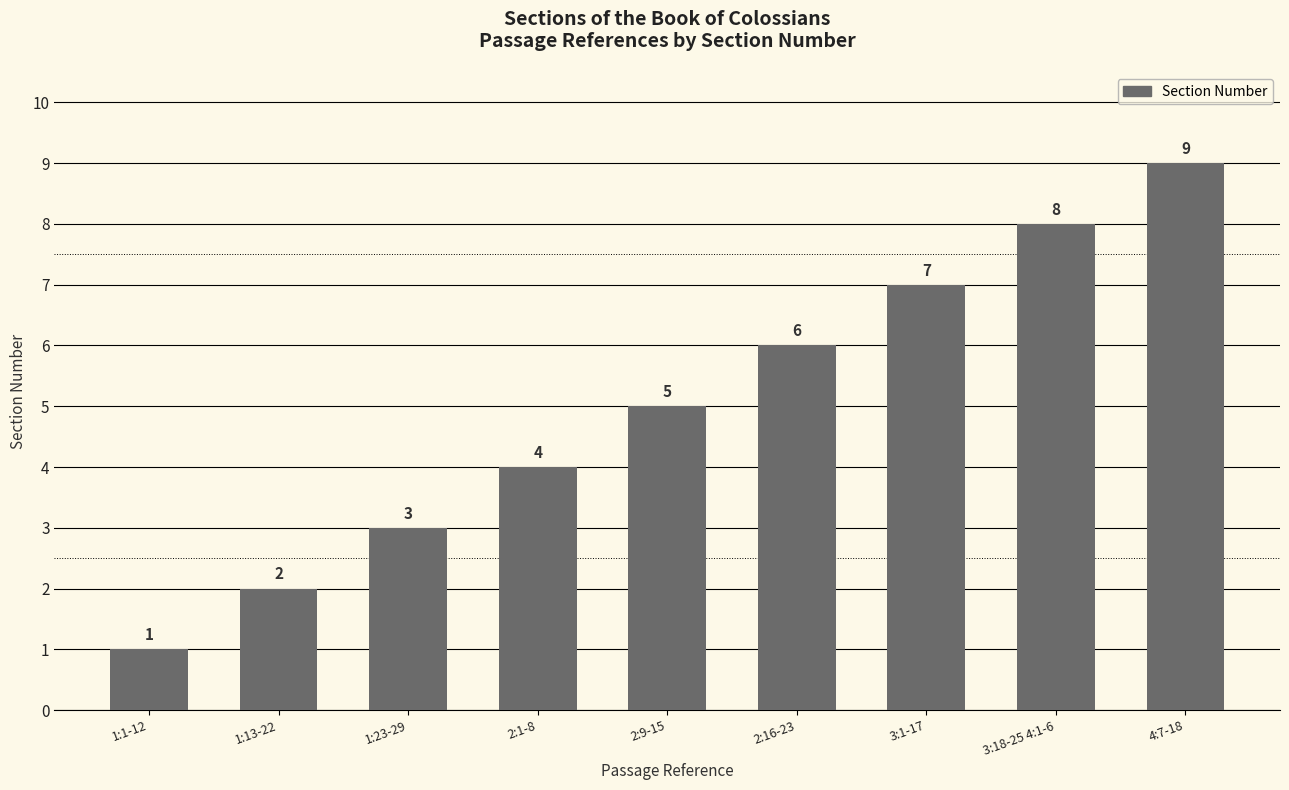

Rank the categories by value from lowest to highest.

1:1-12, 1:13-22, 1:23-29, 2:1-8, 2:9-15, 2:16-23, 3:1-17, 3:18-25 4:1-6, 4:7-18